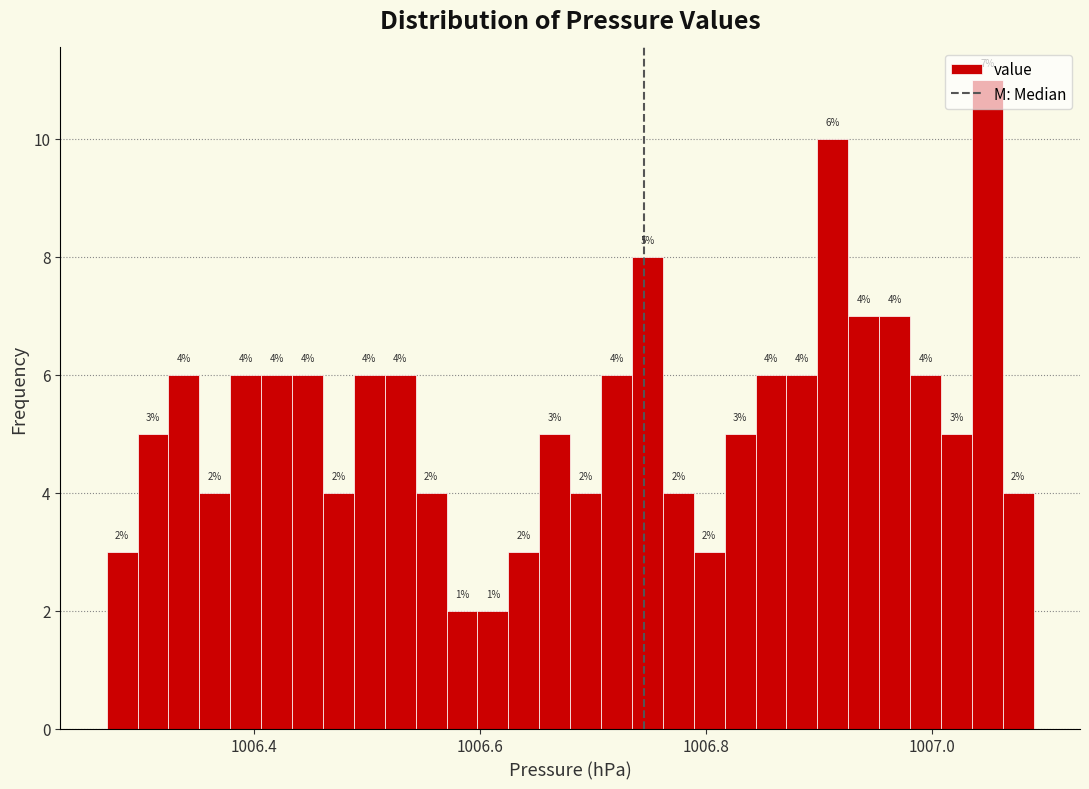

Read against the x-axis, roughly where is the centre of the tallest bar?

1007.04